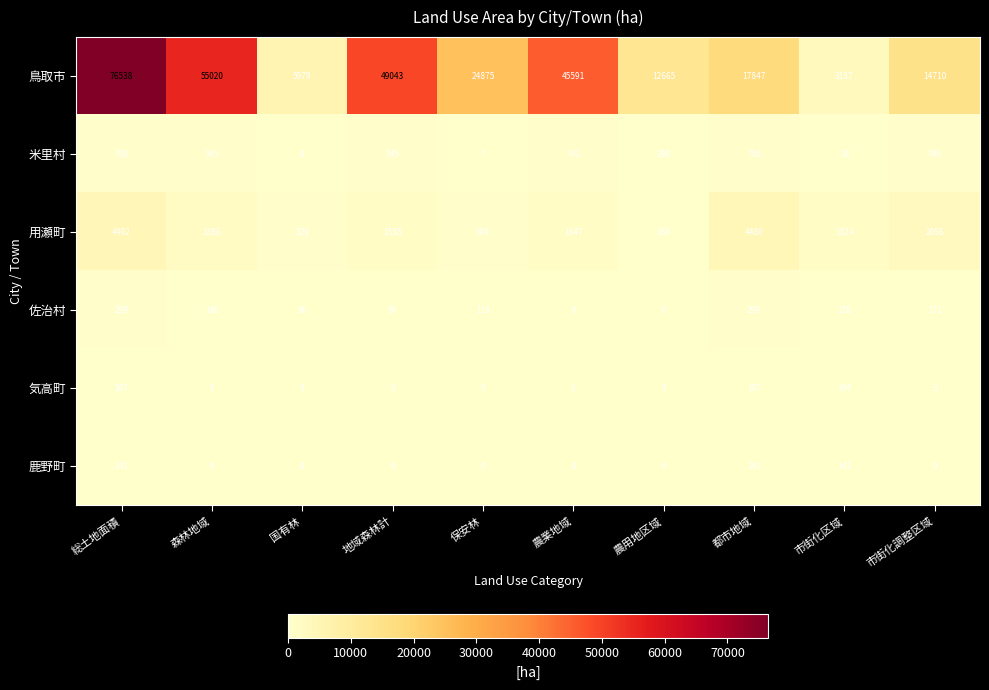

Rank the series by their maximum value, from highest to lowest.

鳥取市, 用瀬町, 米里村, 佐治村, 鹿野町, 気高町